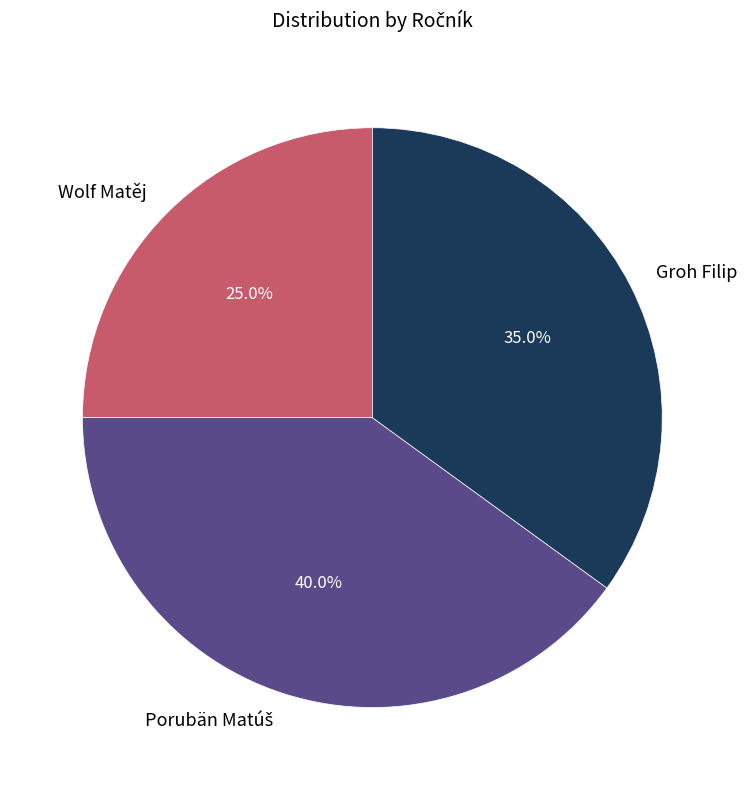

Approximately how many times larger is the value at Wolf Matěj compared to Groh Filip?

0.7